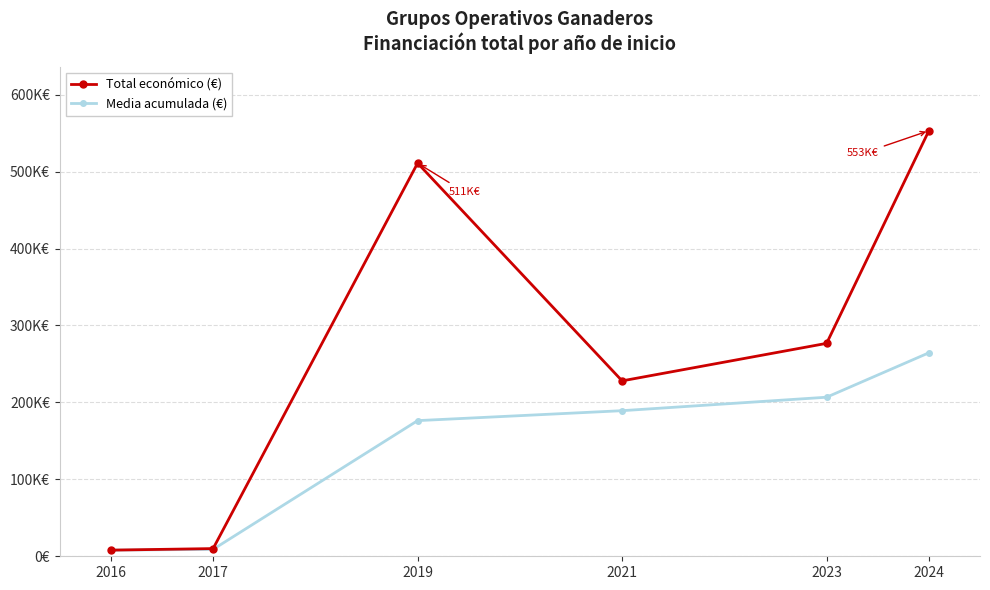

At which category does the chart reach its peak across all series?

2024